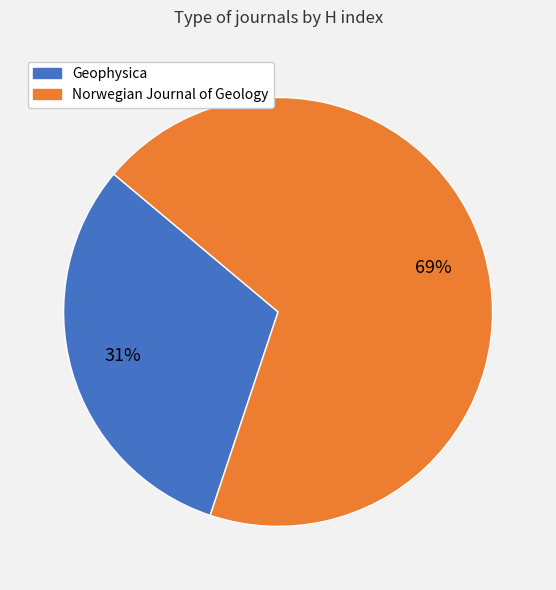

Which has a higher value, Norwegian Journal of Geology or Geophysica?

Norwegian Journal of Geology